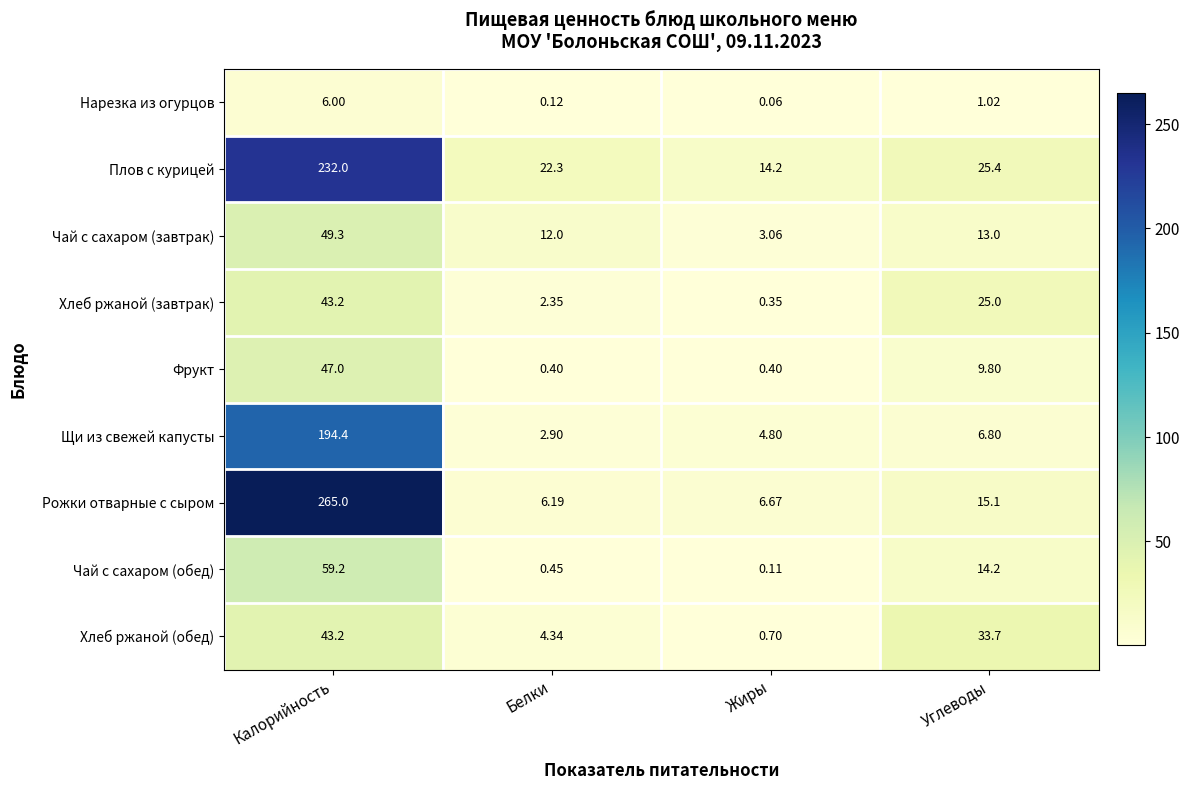

At which category does the chart reach its peak across all series?

Калорийность